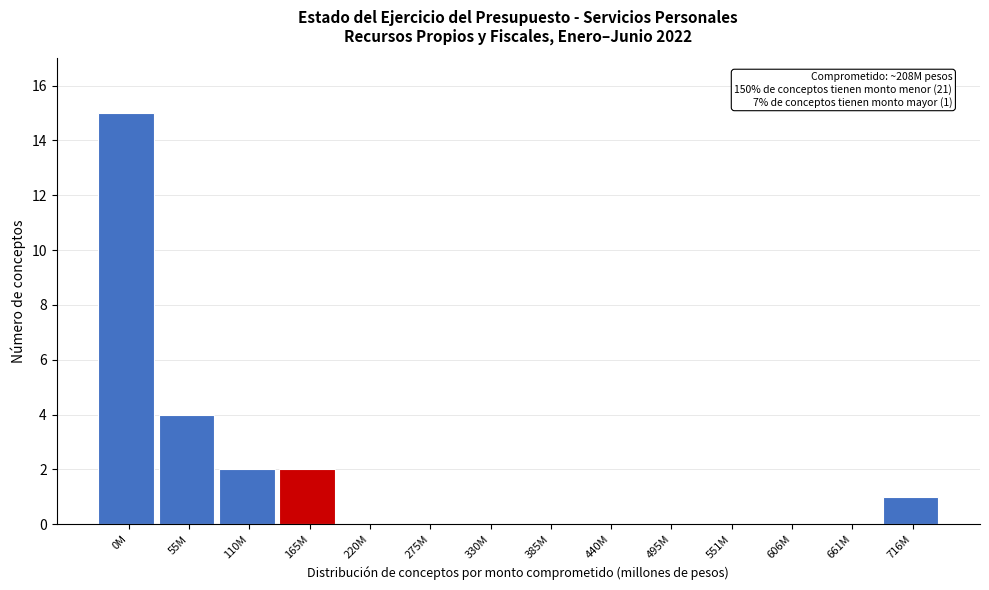

Reading right to left, list all the values displayed in this chart.

716M=1	661M=0	606M=0	551M=0	495M=0	440M=0	385M=0	330M=0	275M=0	220M=0	165M=2	110M=2	55M=4	0M=15